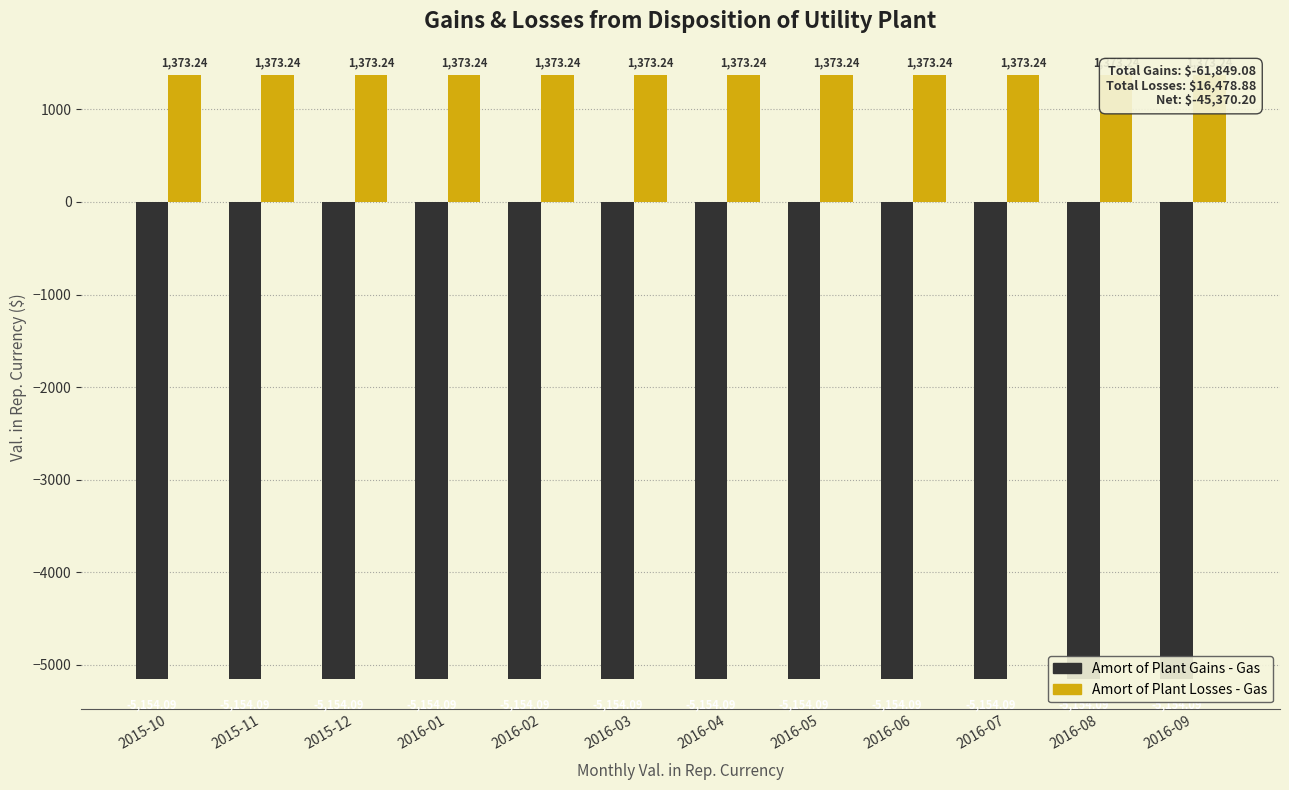

Reading right to left, what are all the values shown in this chart?

Amort of Plant Gains - Gas: 2016-09=-5154.1	2016-08=-5154.1	2016-07=-5154.1	2016-06=-5154.1	2016-05=-5154.1	2016-04=-5154.1	2016-03=-5154.1	2016-02=-5154.1	2016-01=-5154.1	2015-12=-5154.1	2015-11=-5154.1	2015-10=-5154.1
Amort of Plant Losses - Gas: 2016-09=1373.2	2016-08=1373.2	2016-07=1373.2	2016-06=1373.2	2016-05=1373.2	2016-04=1373.2	2016-03=1373.2	2016-02=1373.2	2016-01=1373.2	2015-12=1373.2	2015-11=1373.2	2015-10=1373.2